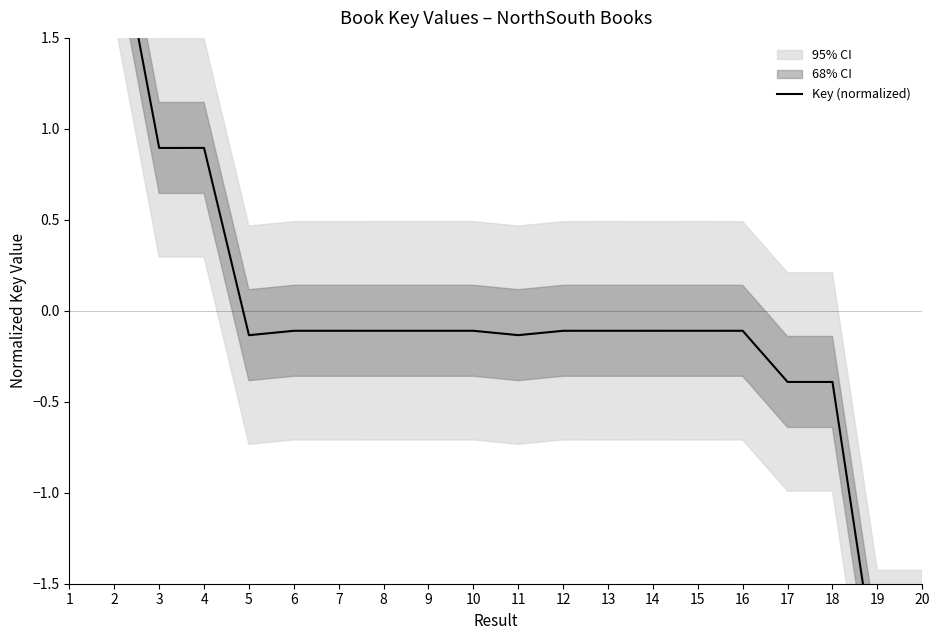

What is the difference between the values at 5 and 3?

1.0